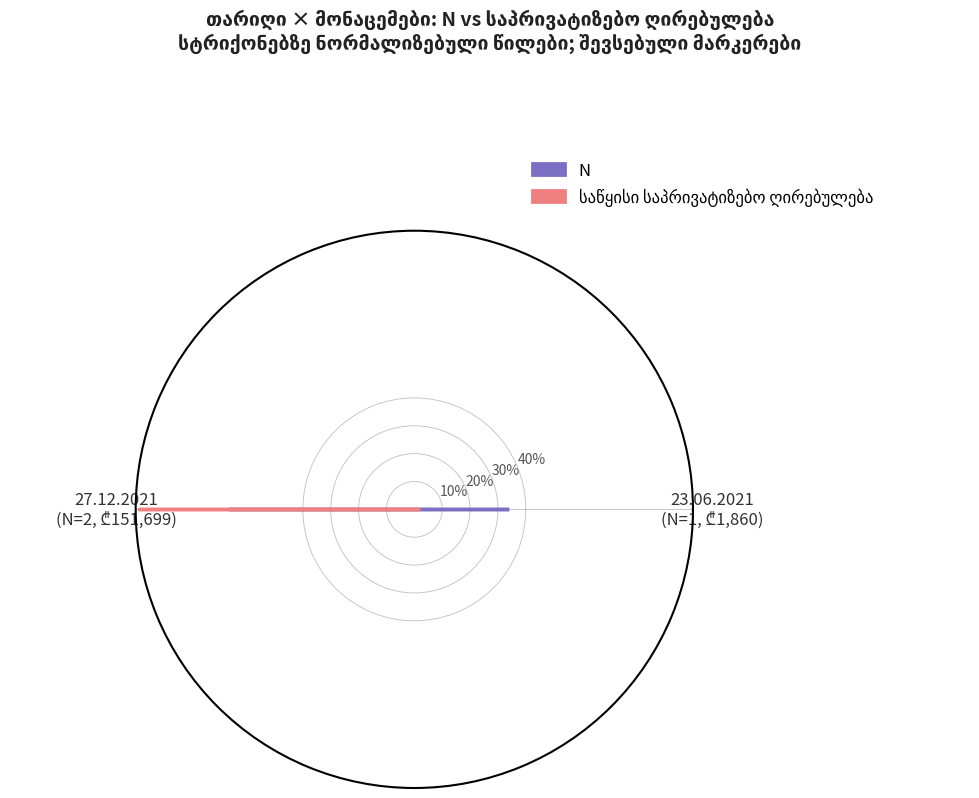

Reading left to right, extract all data points from this chart.

N: 0.3	0.7	0.3
საწყისი საპრივატიზებო ღირებულება: 0.0	1.0	0.0